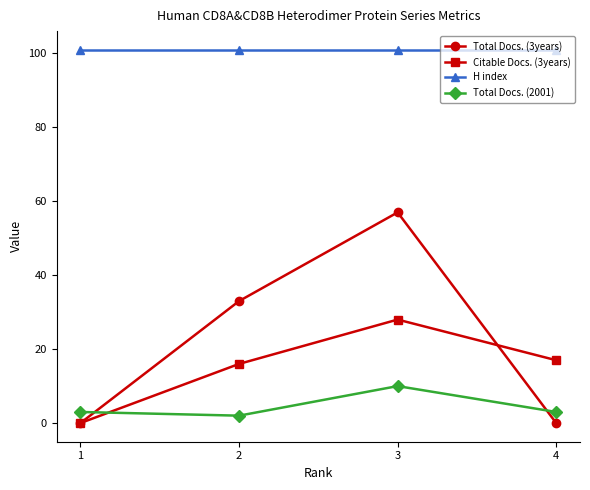

True or false: H index and Total Docs. (2001) cross at least once.

False